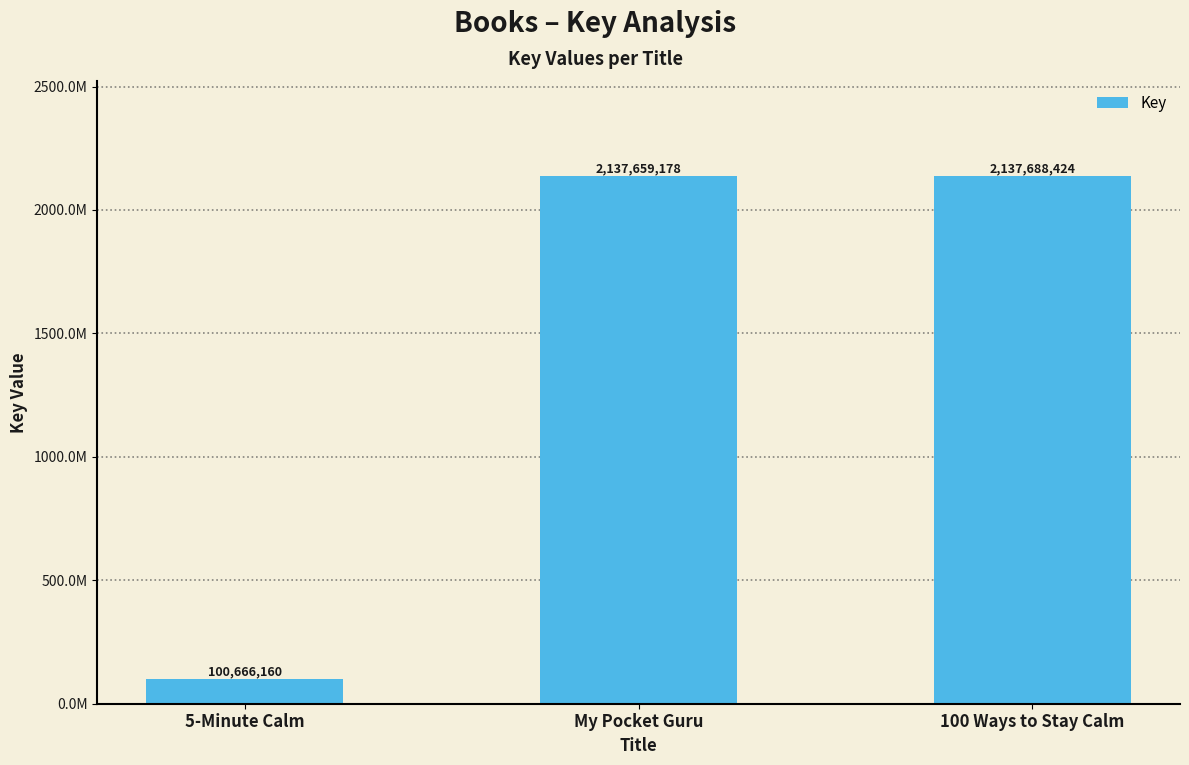

How many values exceed 2137659178?

1